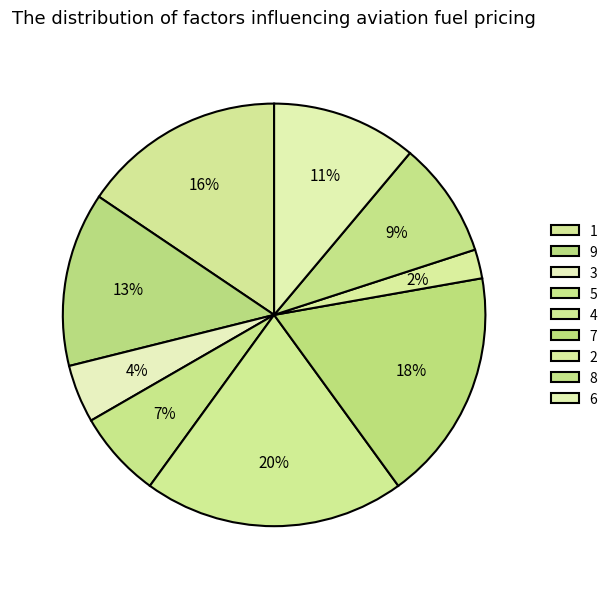

What is the change in value from 5 to 7?

+5